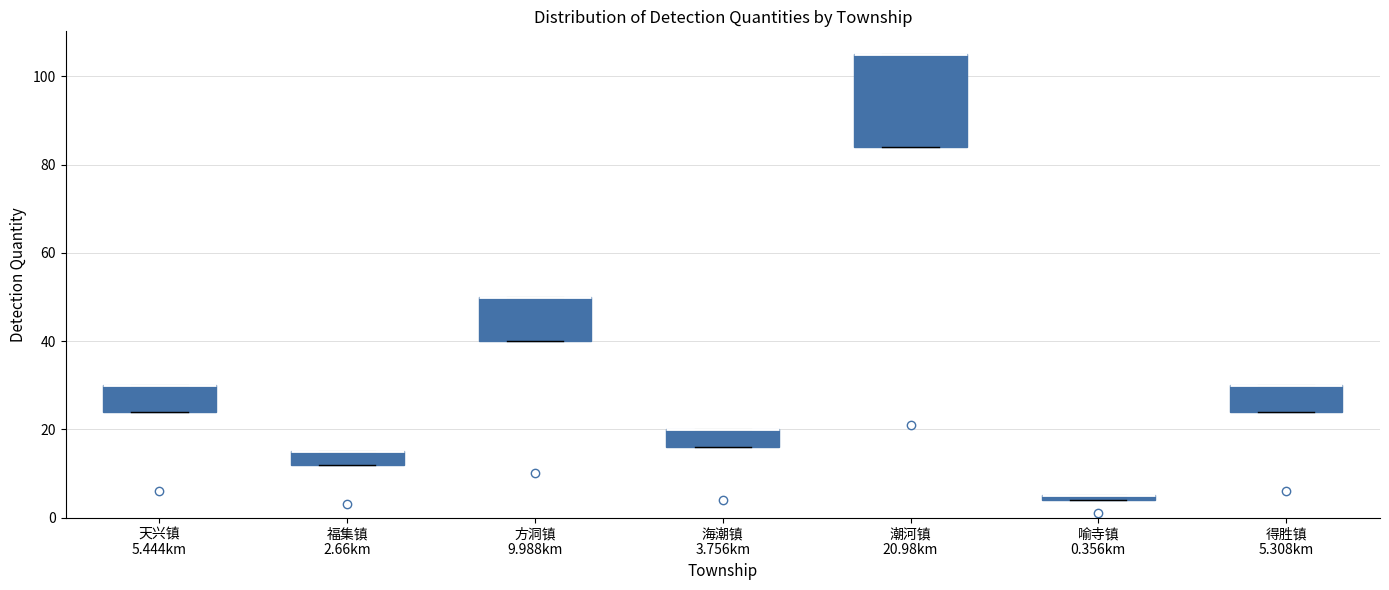

Which box is the tallest, from its lower edge to its upper edge?

潮河镇 20.98km